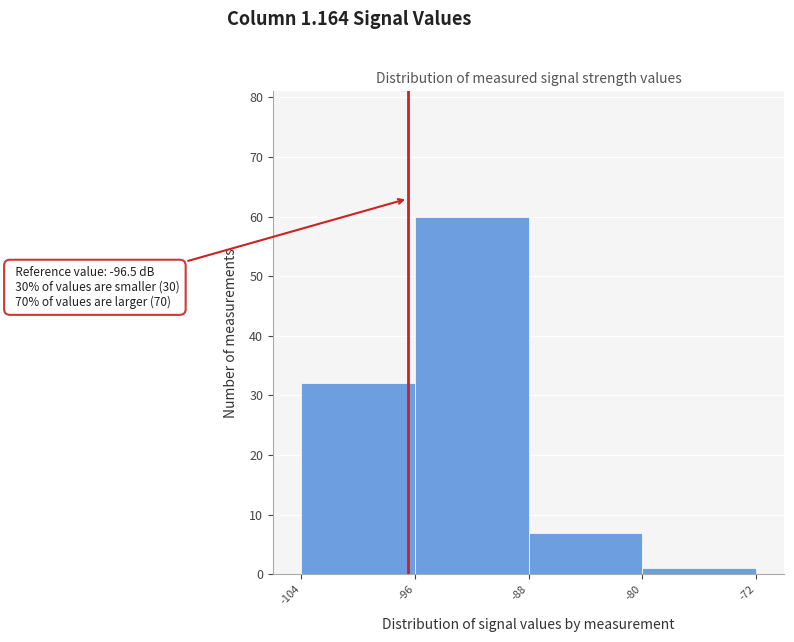

Which range on the x-axis has the tallest bar?

-96 to -88